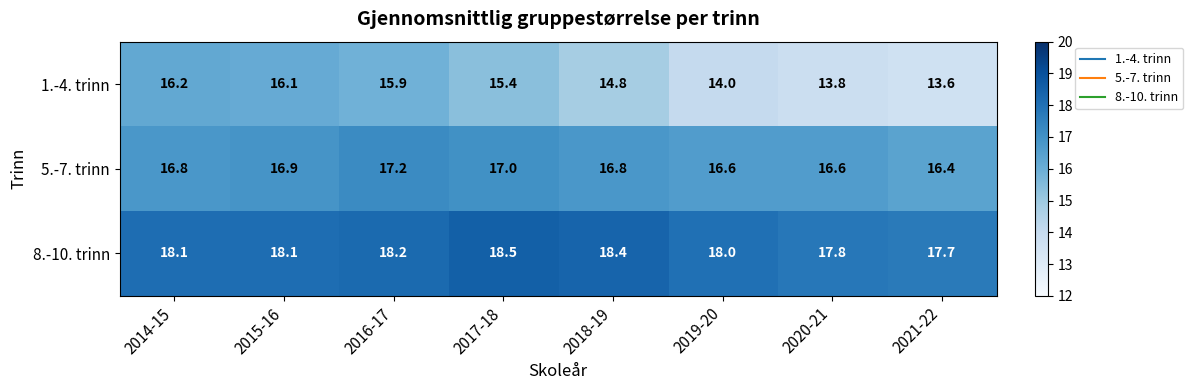

What is the total value across all series at 2017-18?

50.9